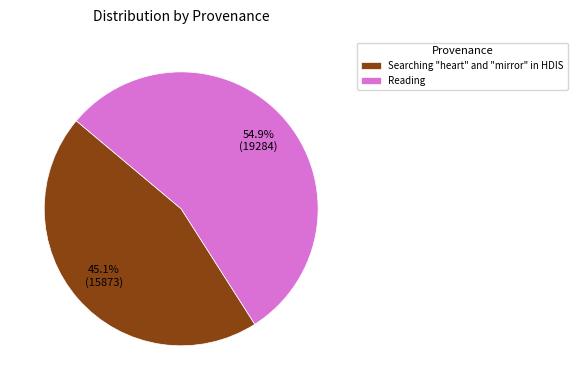

Does any single category account for the majority?

Yes